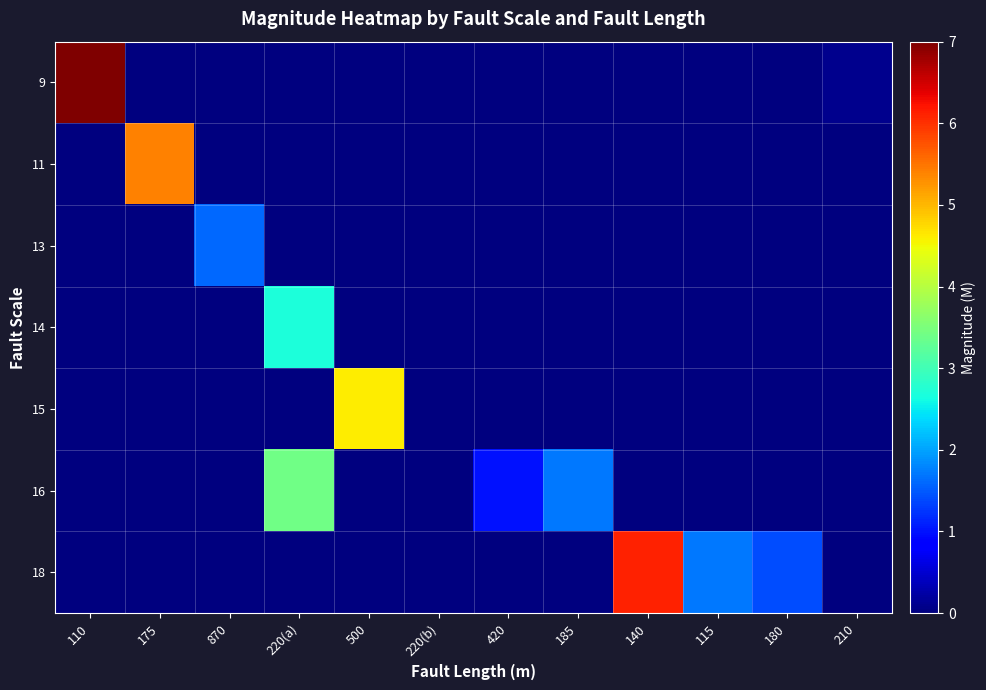

Reading right to left, extract all data points from this chart.

9: 210=0.1	180=0.0	115=0.0	140=0.0	185=0.0	420=0.0	220(b)=0.0	500=0.0	220(a)=0.0	870=0.0	175=0.0	110=7.0
11: 210=0.0	180=0.0	115=0.0	140=0.0	185=0.0	420=0.0	220(b)=0.0	500=0.0	220(a)=0.0	870=0.0	175=5.4	110=0.0
13: 210=0.0	180=0.0	115=0.0	140=0.0	185=0.0	420=0.0	220(b)=0.0	500=0.0	220(a)=0.0	870=1.6	175=0.0	110=0.0
14: 210=0.0	180=0.0	115=0.0	140=0.0	185=0.0	420=0.0	220(b)=0.0	500=0.0	220(a)=2.7	870=0.0	175=0.0	110=0.0
15: 210=0.0	180=0.0	115=0.0	140=0.0	185=0.0	420=0.0	220(b)=0.0	500=4.6	220(a)=0.0	870=0.0	175=0.0	110=0.0
16: 210=0.0	180=0.0	115=0.0	140=0.0	185=1.7	420=1.0	220(b)=0.0	500=0.0	220(a)=3.4	870=0.0	175=0.0	110=0.0
18: 210=0.0	180=1.4	115=1.7	140=6.1	185=0.0	420=0.0	220(b)=0.0	500=0.0	220(a)=0.0	870=0.0	175=0.0	110=0.0